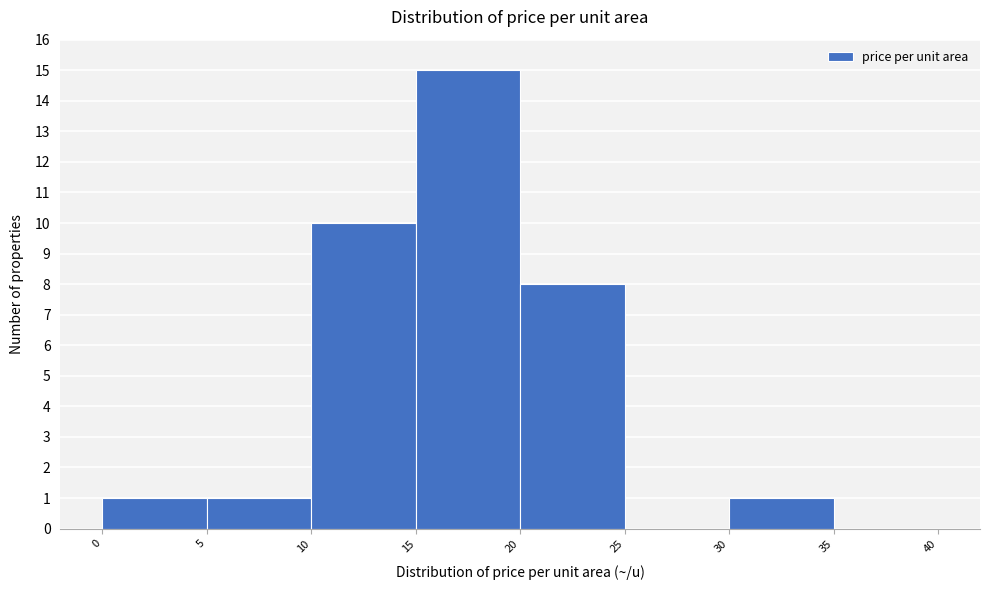

What is the height of the bar covering 10 to 15 on the x-axis? The values are not printed on the chart, so give them approximately, as read against the axis.

10